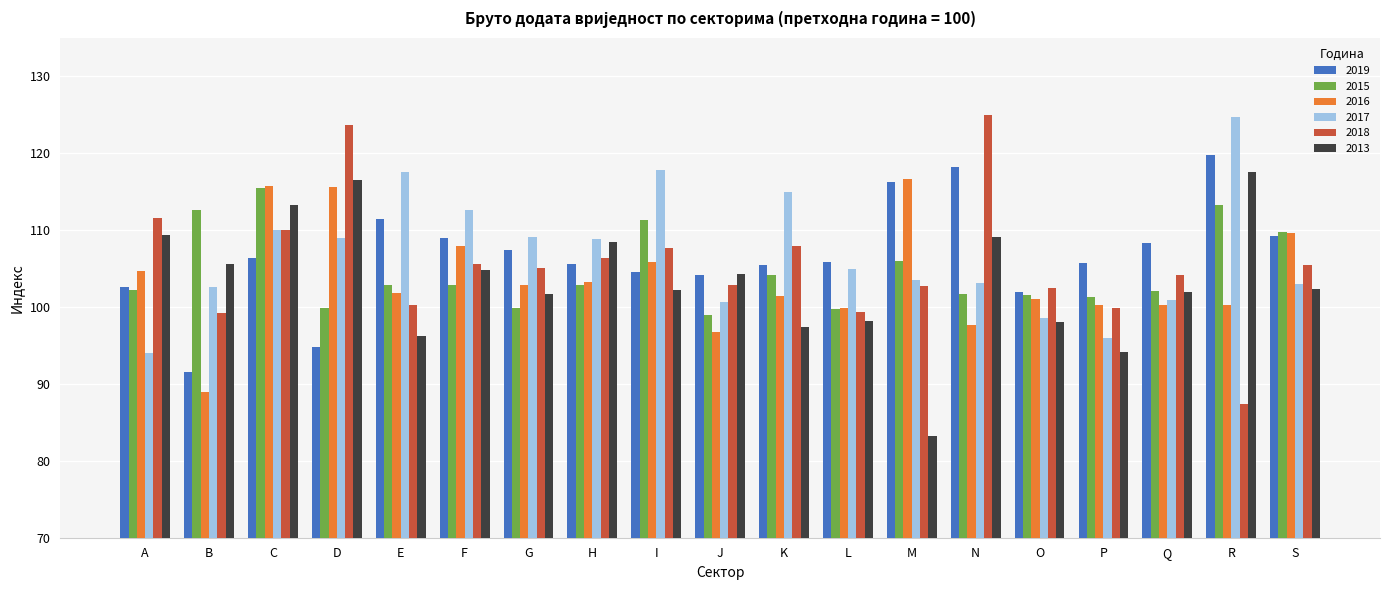

What is the difference between the maximum and second lowest values in the 2015 series?

15.7